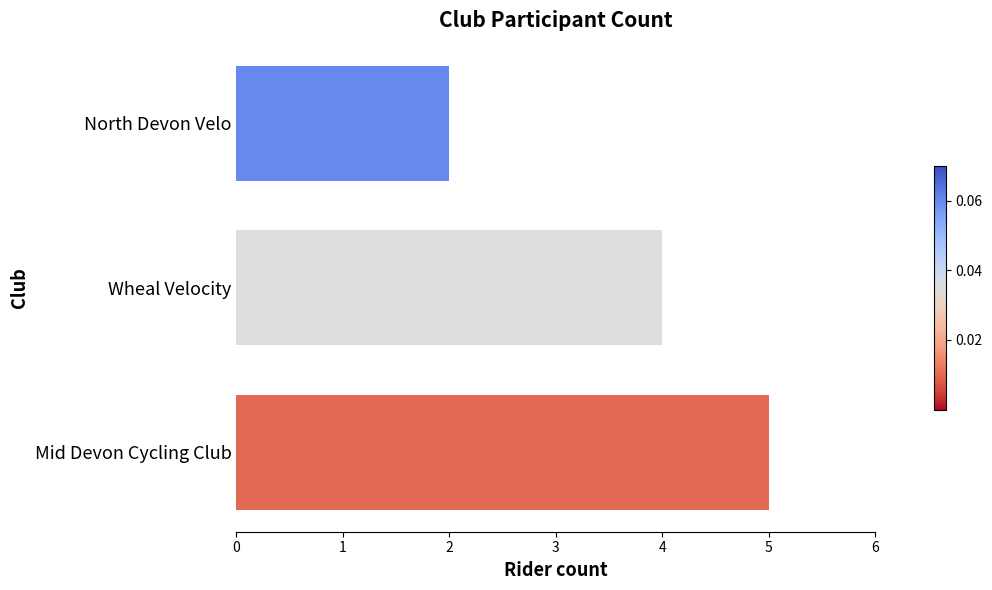

Reading bottom to top, transcribe all the data shown in this chart.

5	4	2